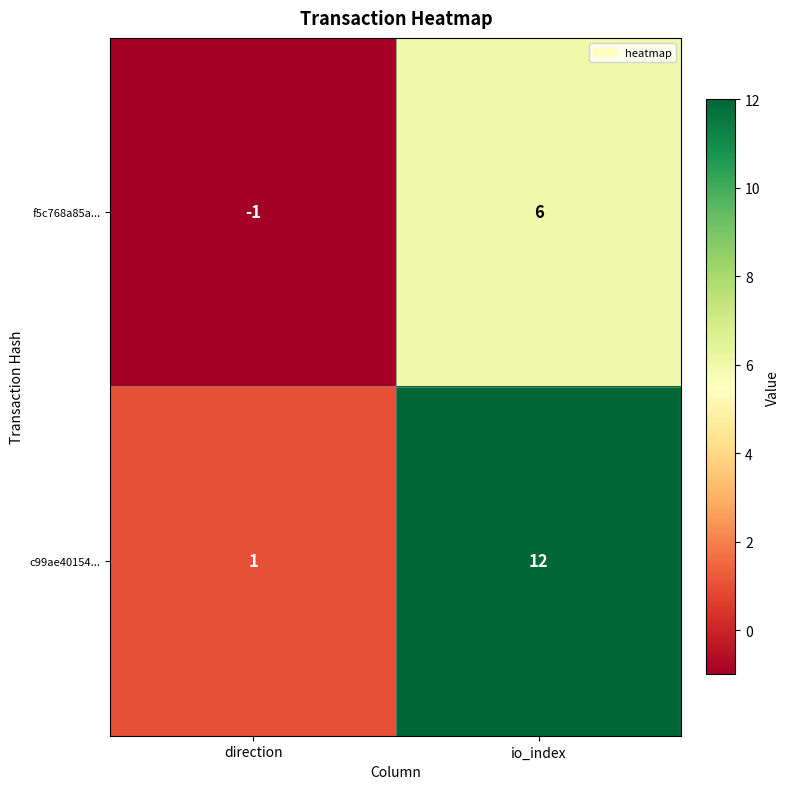

What is the sum of all c99ae40154... values?

13